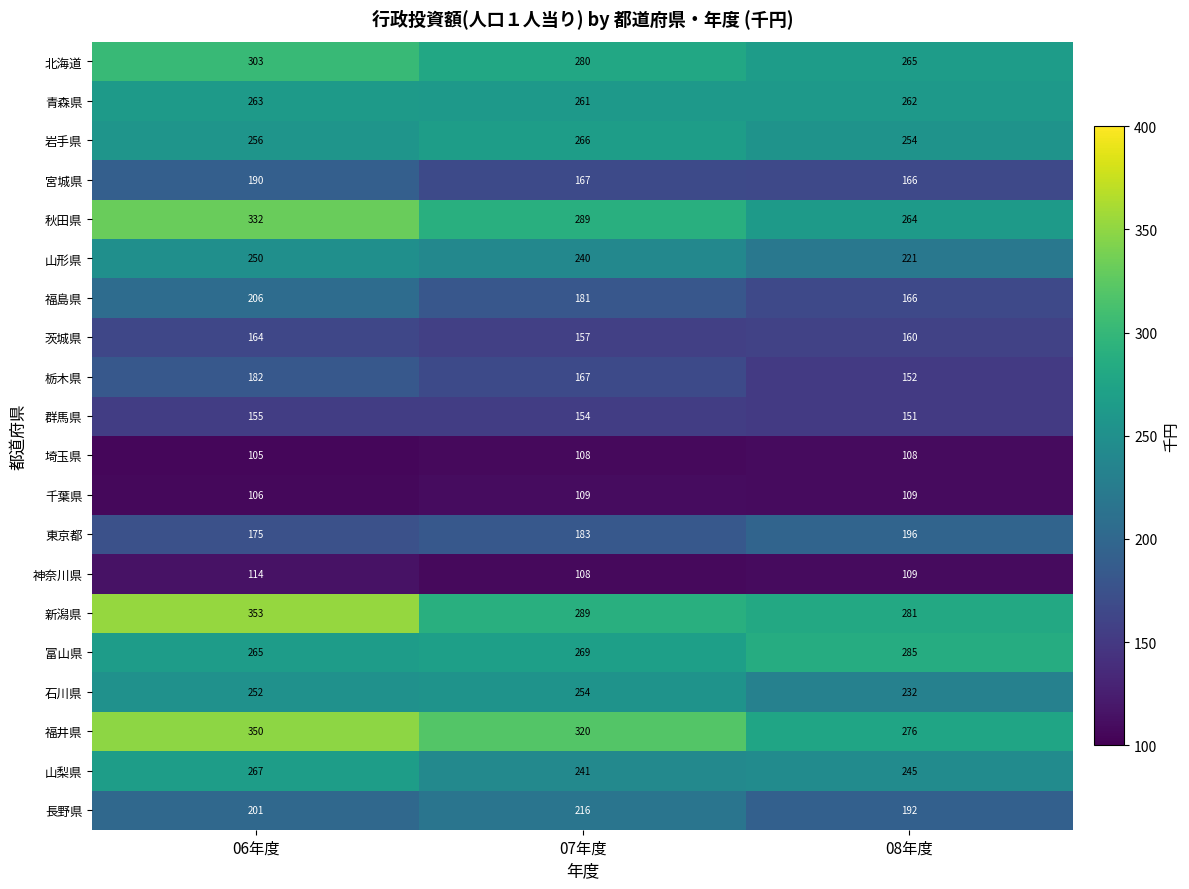

Rank the series by their maximum value, from lowest to highest.

埼玉県, 千葉県, 神奈川県, 群馬県, 茨城県, 栃木県, 宮城県, 東京都, 福島県, 長野県, 山形県, 石川県, 青森県, 岩手県, 山梨県, 富山県, 北海道, 秋田県, 福井県, 新潟県